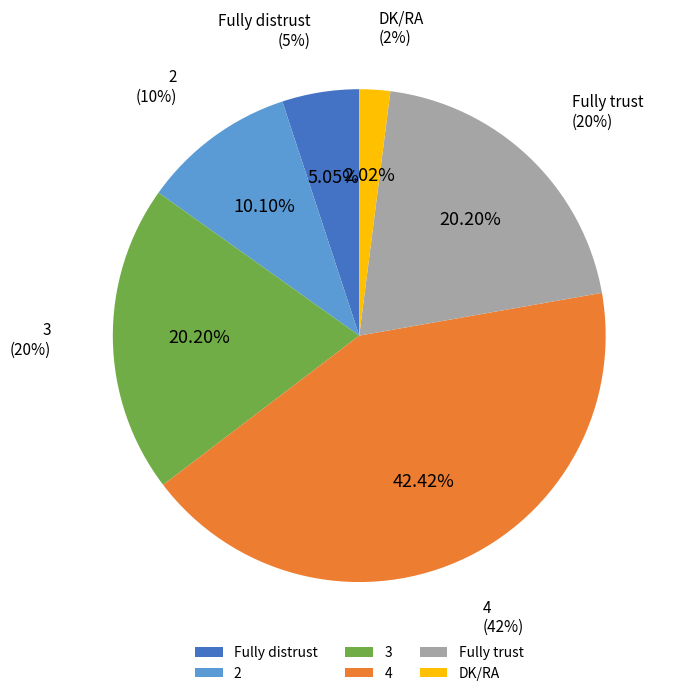

What is the largest slice in the pie chart?

4